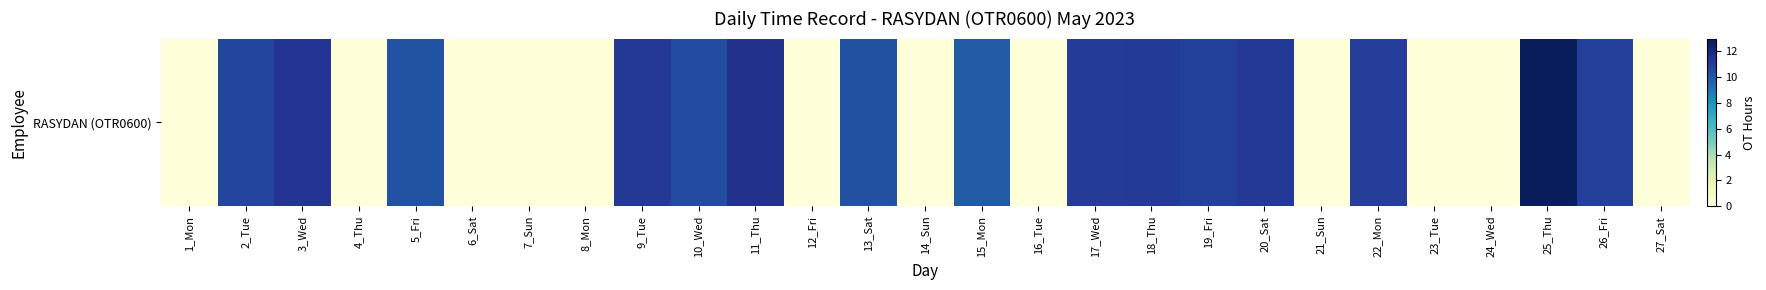

Reading right to left, list all the values displayed in this chart.

0.0	10.9	12.9	0.0	0.0	10.9	0.0	11.2	10.8	11.1	11.1	0.0	9.9	0.0	10.2	0.0	11.5	10.4	11.2	0.0	0.0	0.0	10.2	0.0	11.4	10.7	0.0